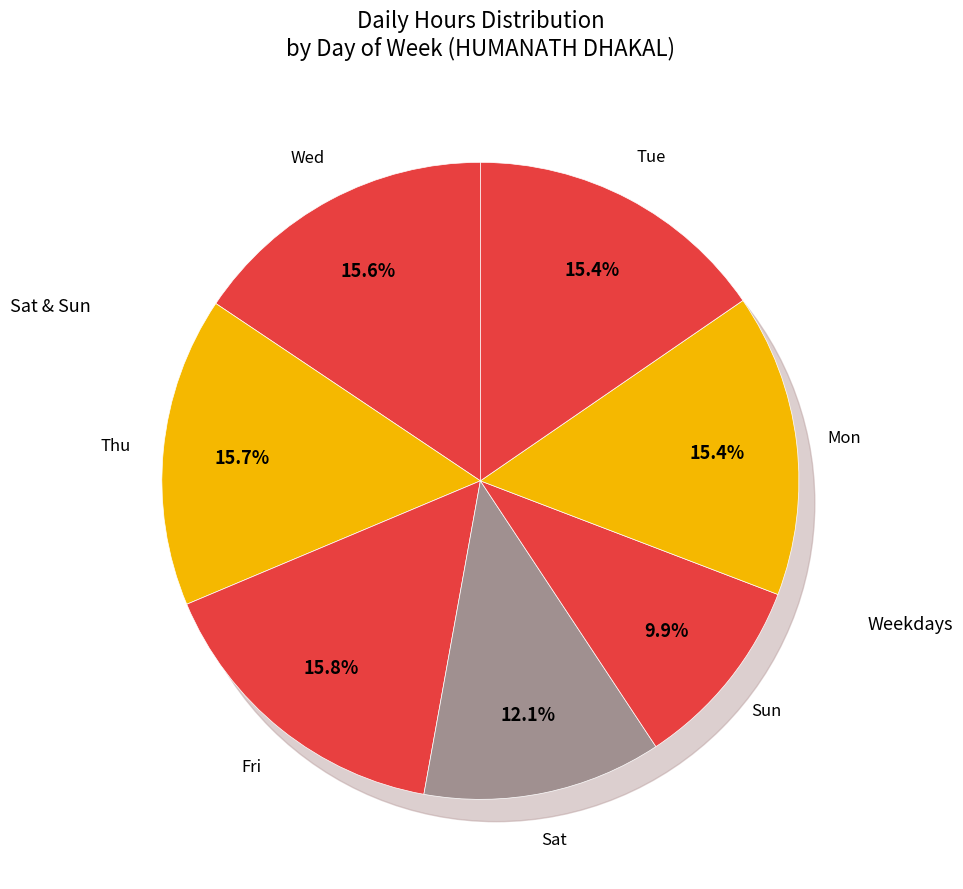

Which slice is the largest?

Fri